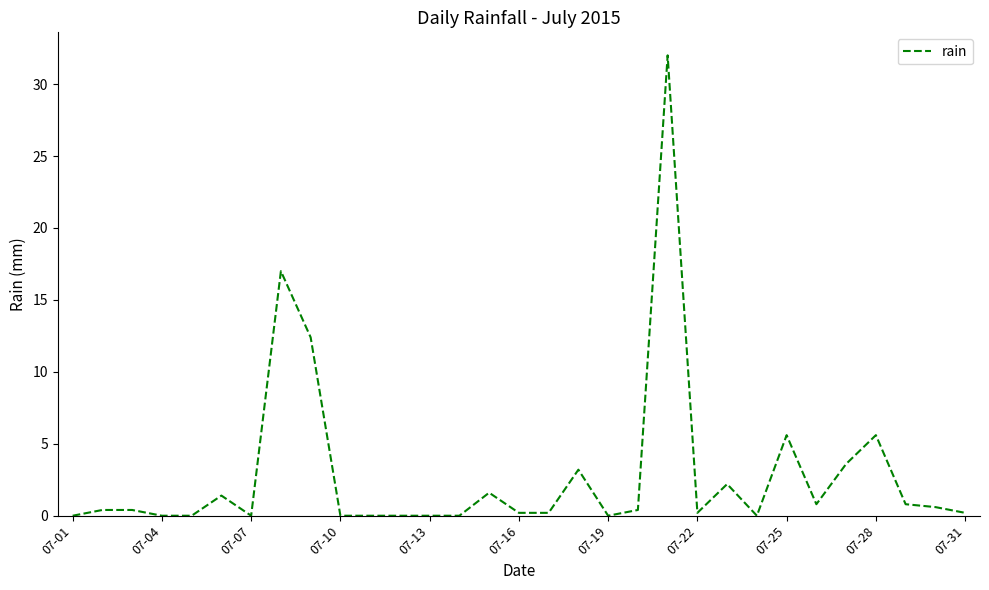

What is the difference between the maximum and minimum values?

32.0